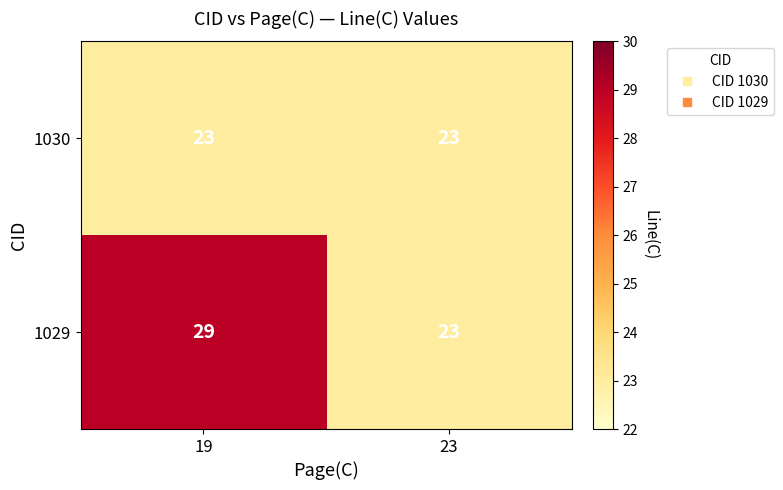

The 1030 series shows 40 at 19. True or false?

False